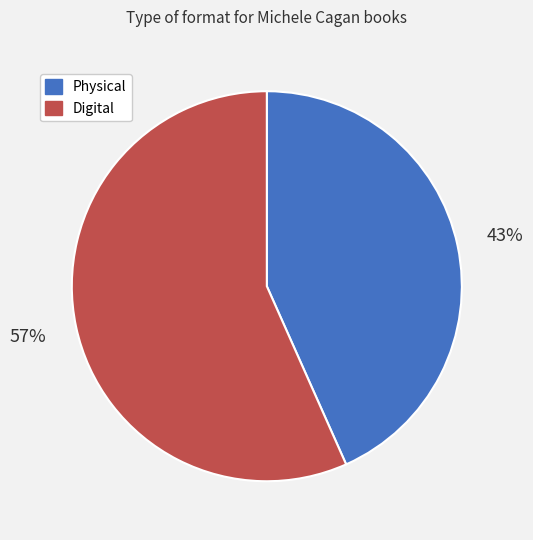

Is there a majority slice in this chart?

Yes